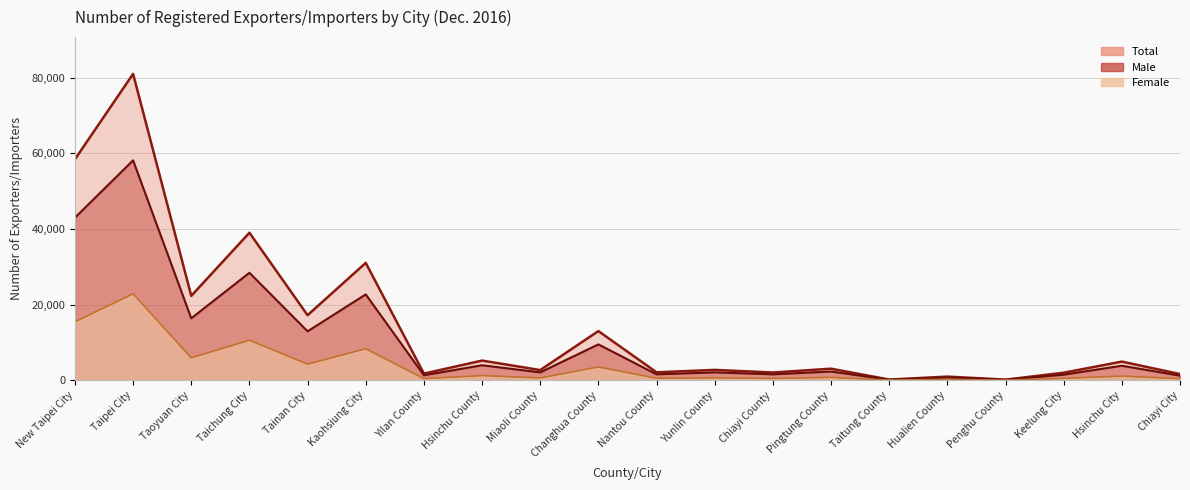

At which category does Male reach its first local valley?

Taoyuan City